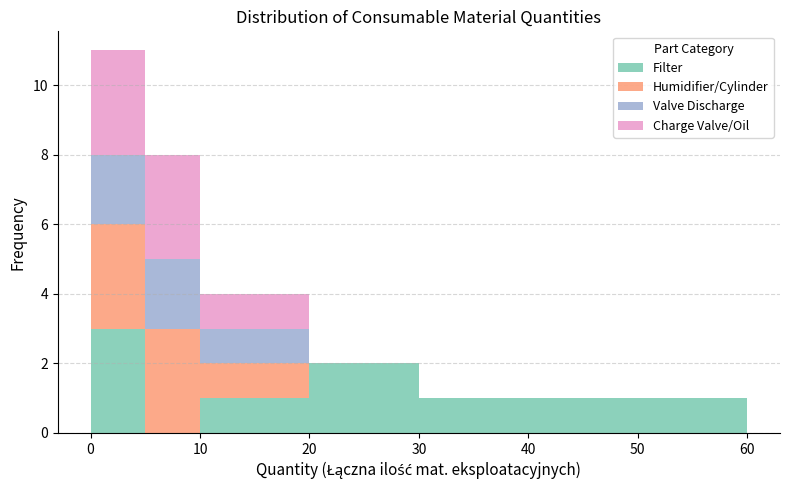

Which range on the x-axis has the tallest stacked bar (by total height)?

0 to 5